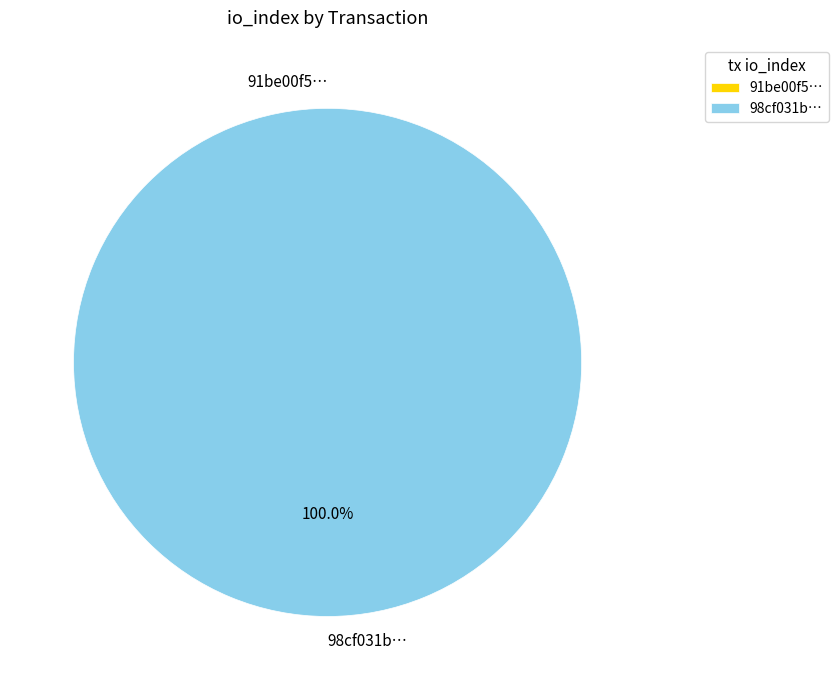

Rank the categories by value from highest to lowest.

tx_hash_5, tx_hash_0